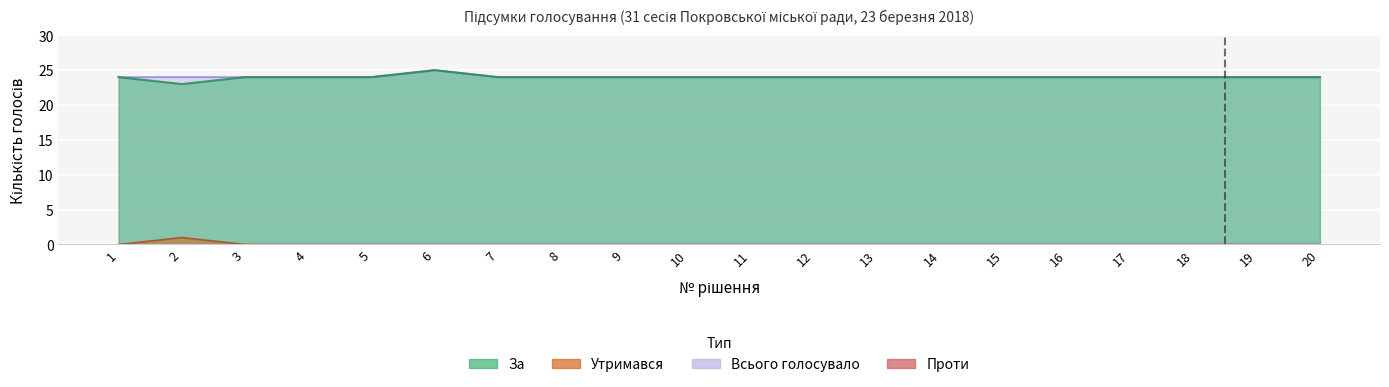

At which category does the chart reach its minimum across all series?

1